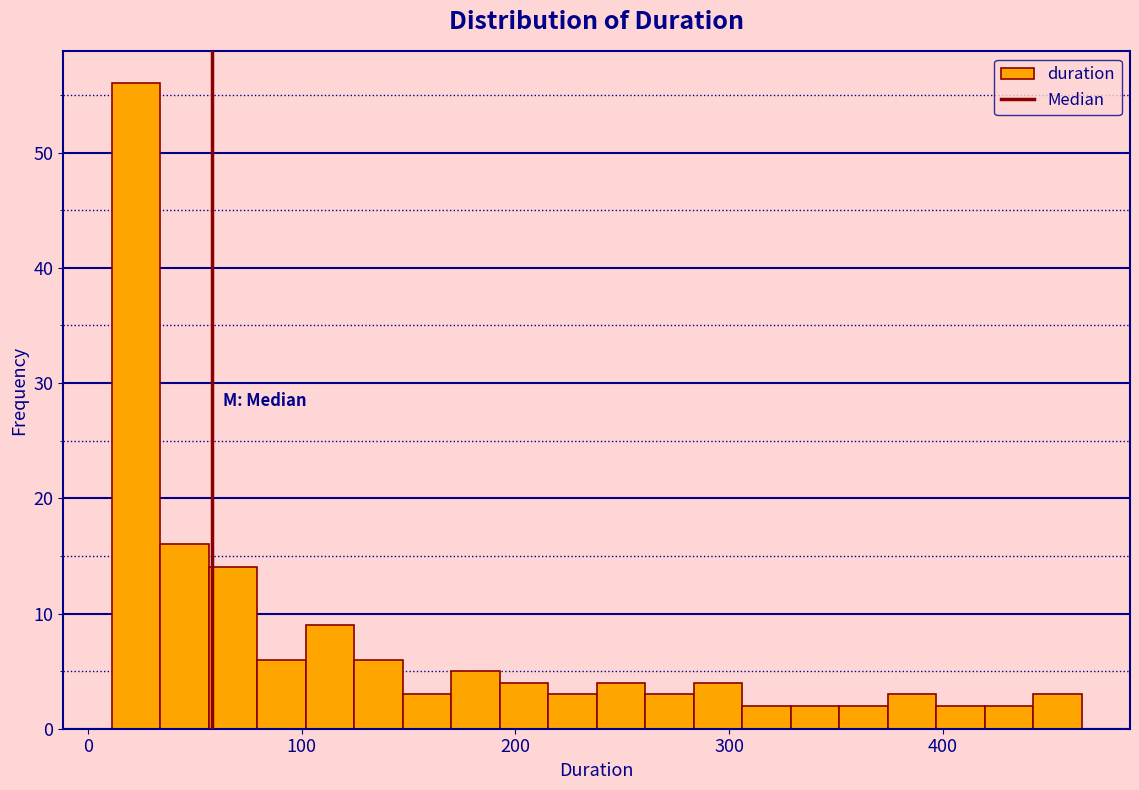

Read against the x-axis, roughly where is the centre of the tallest bar?

20